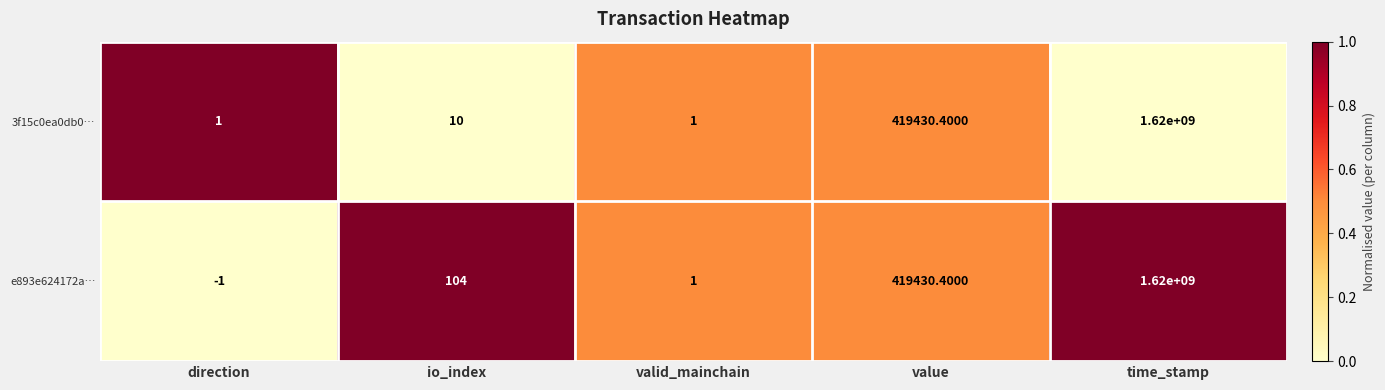

Which category has the lowest value across all series?

direction